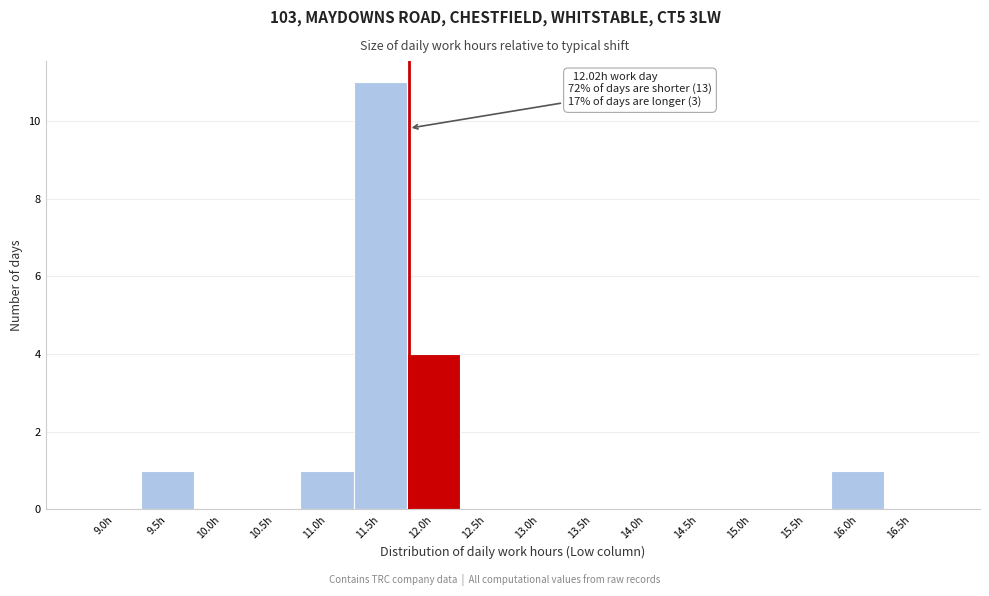

Reading left to right, transcribe all the data shown in this chart.

9.0h=0	9.5h=1	10.0h=0	10.5h=0	11.0h=1	11.5h=11	12.0h=4	12.5h=0	13.0h=0	13.5h=0	14.0h=0	14.5h=0	15.0h=0	15.5h=0	16.0h=1	16.5h=0